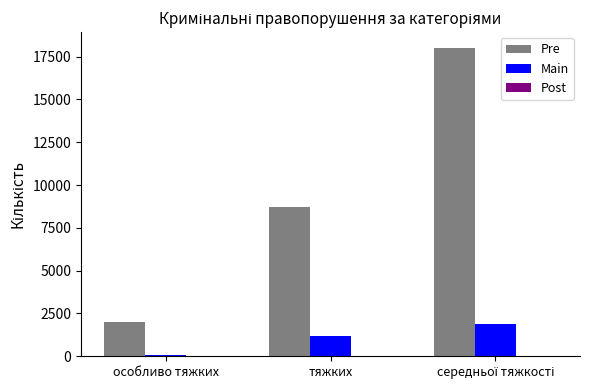

Which series has the largest total across all categories?

Pre